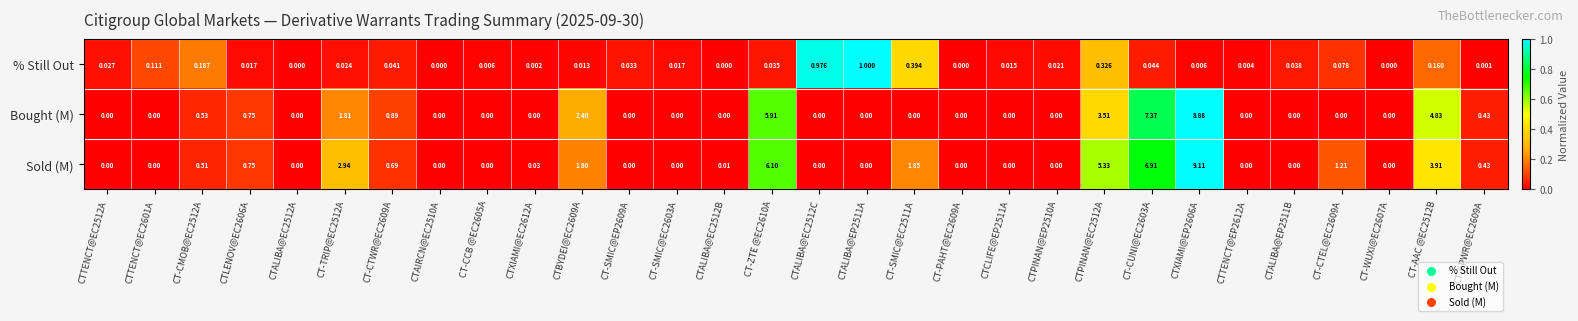

Which series has the widest spread of values?

Sold (M)